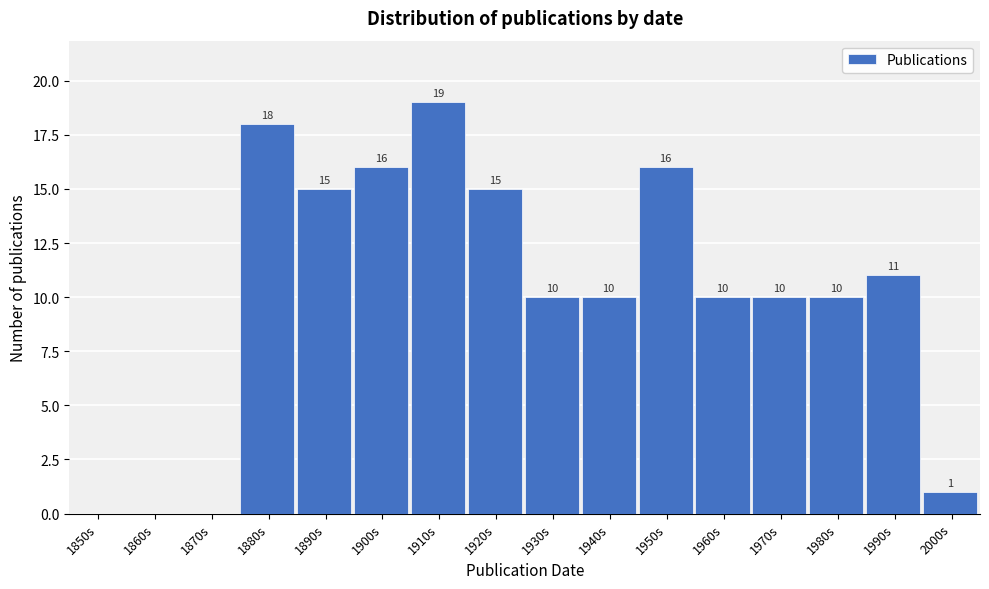

Reading left to right, transcribe all the data shown in this chart.

1850s=0	1860s=0	1870s=0	1880s=18	1890s=15	1900s=16	1910s=19	1920s=15	1930s=10	1940s=10	1950s=16	1960s=10	1970s=10	1980s=10	1990s=11	2000s=1